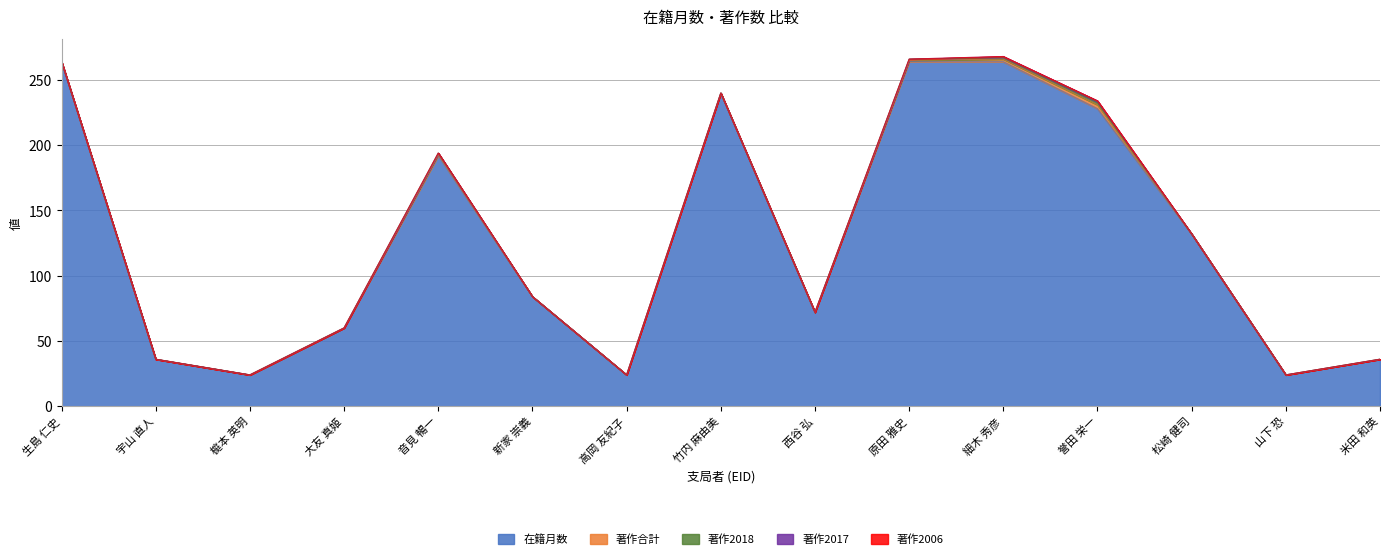

Which series has the largest range (max minus min)?

在籍月数